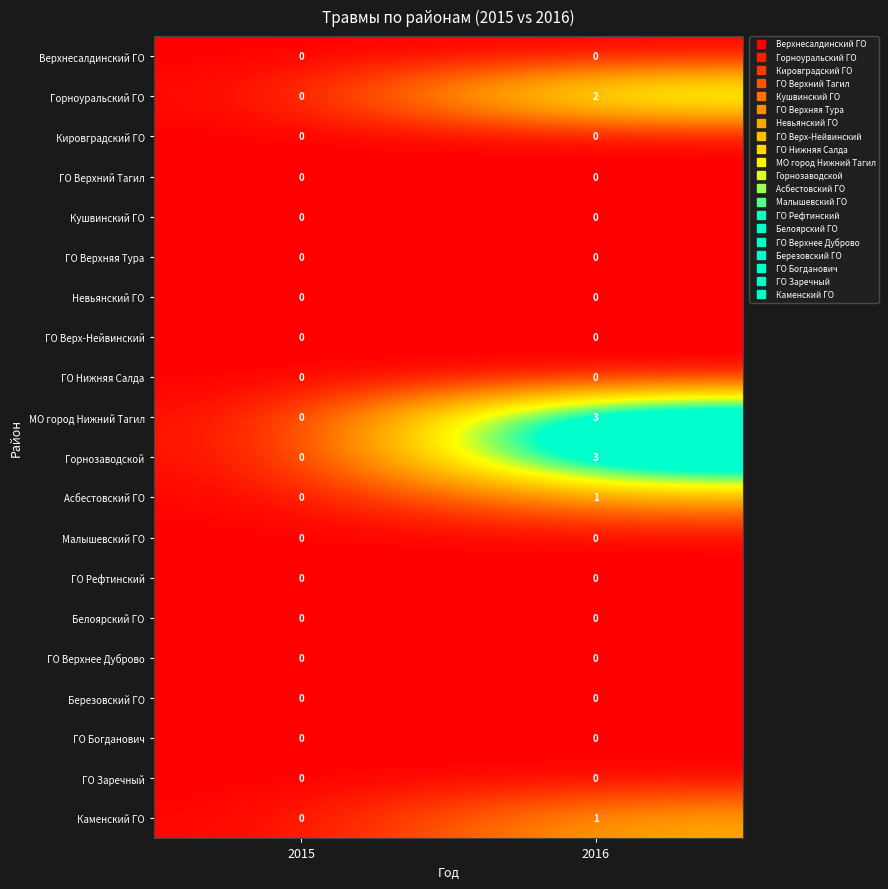

Rank the categories by Каменский ГО value from lowest to highest.

2015, 2016